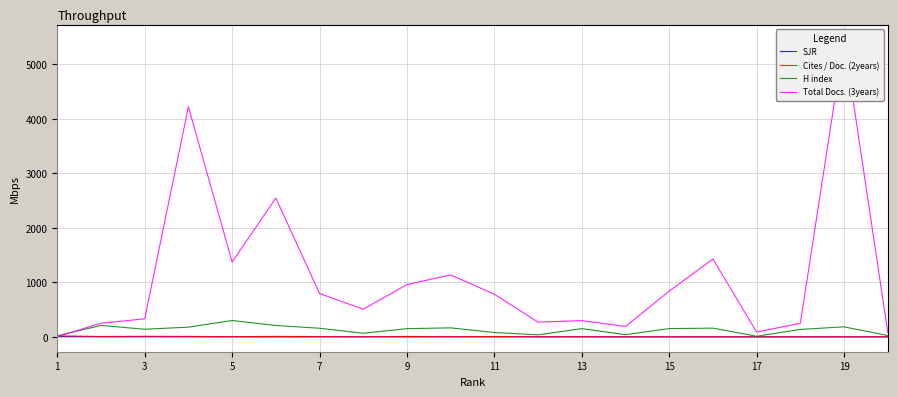

What is the maximum value for H index?

301.0